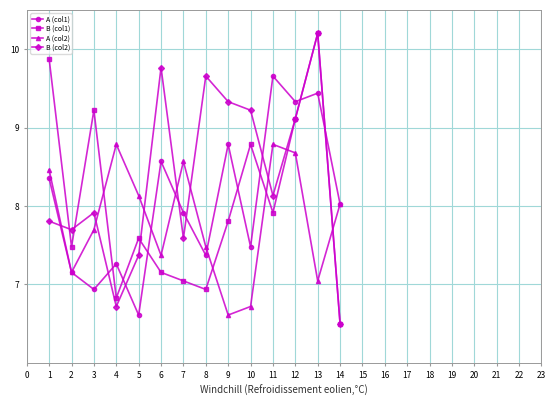

What is the average value of the A (col2) series?

7.8